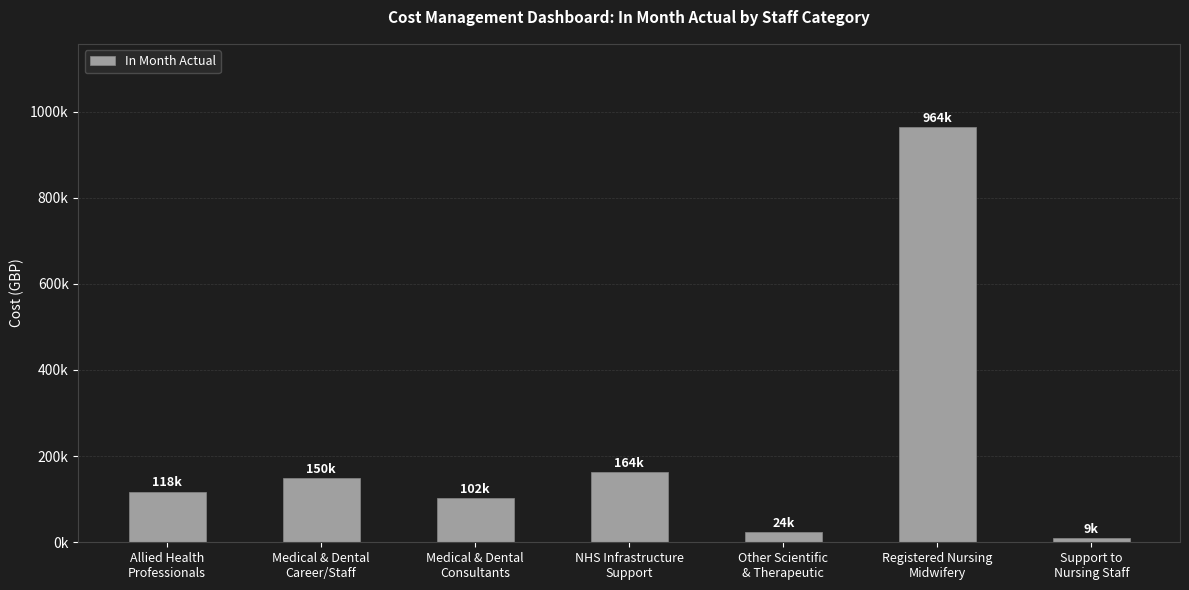

At which category does the chart reach its peak across all series?

Registered Nursing
Midwifery